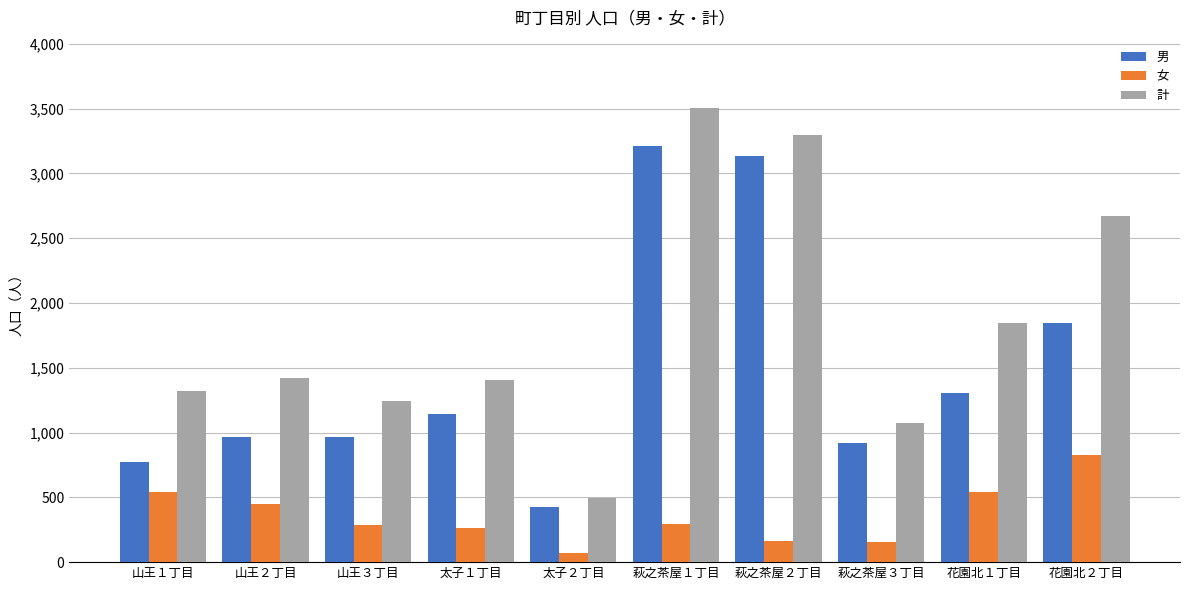

Does the chart contain stacked bars?

No